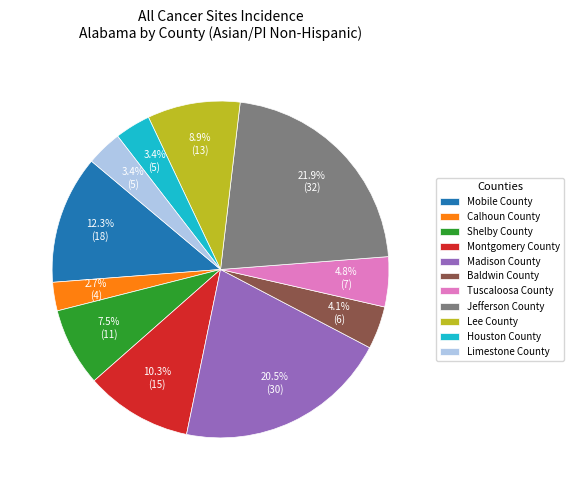

Is there a majority slice in this chart?

No